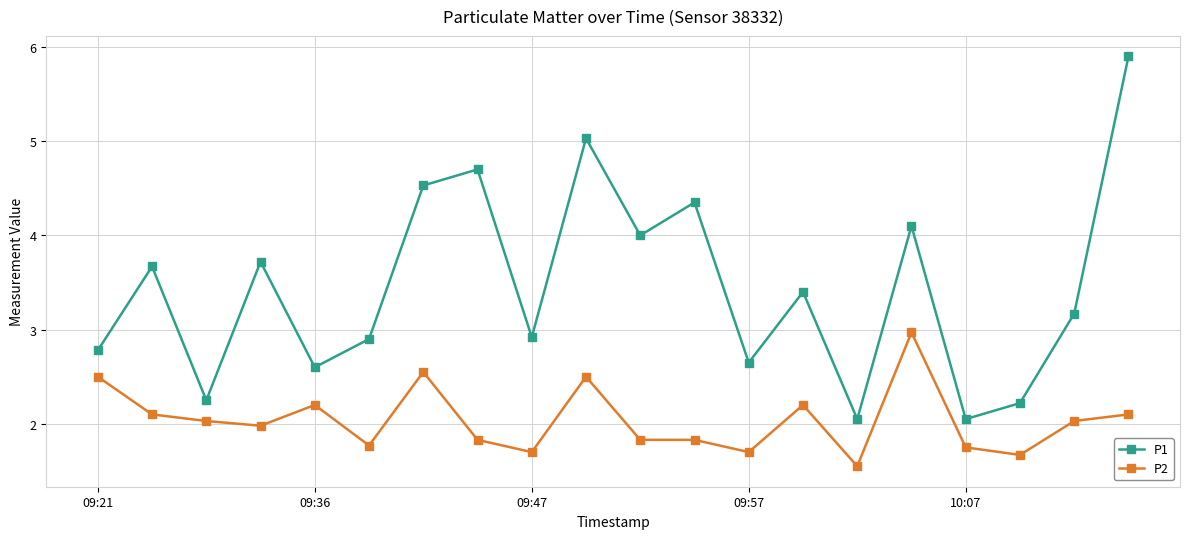

What is the difference between the maximum and second lowest values in the P2 series?

1.3